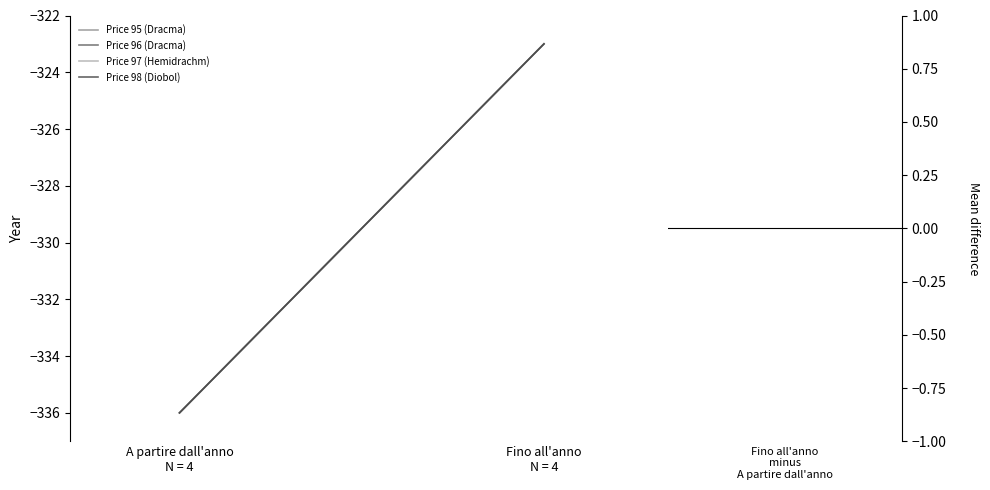

Count the number of categories in the chart.

2